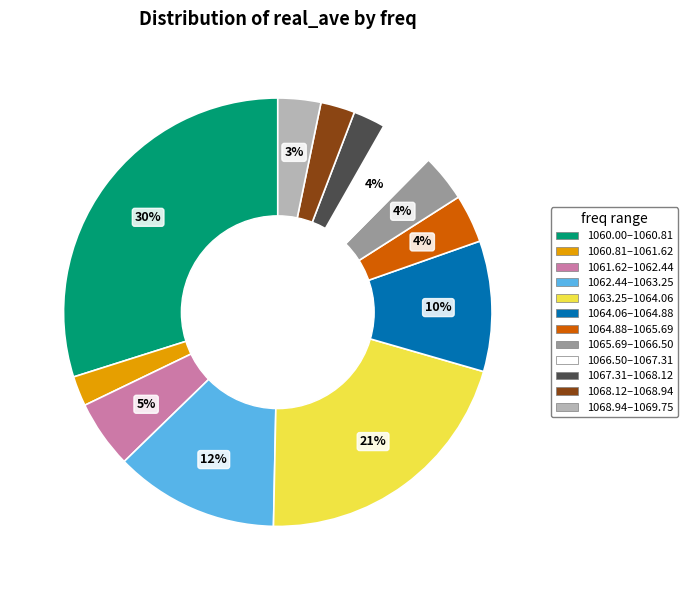

To the nearest percent, what is the difference between the largest and smallest slice percentages?

28%